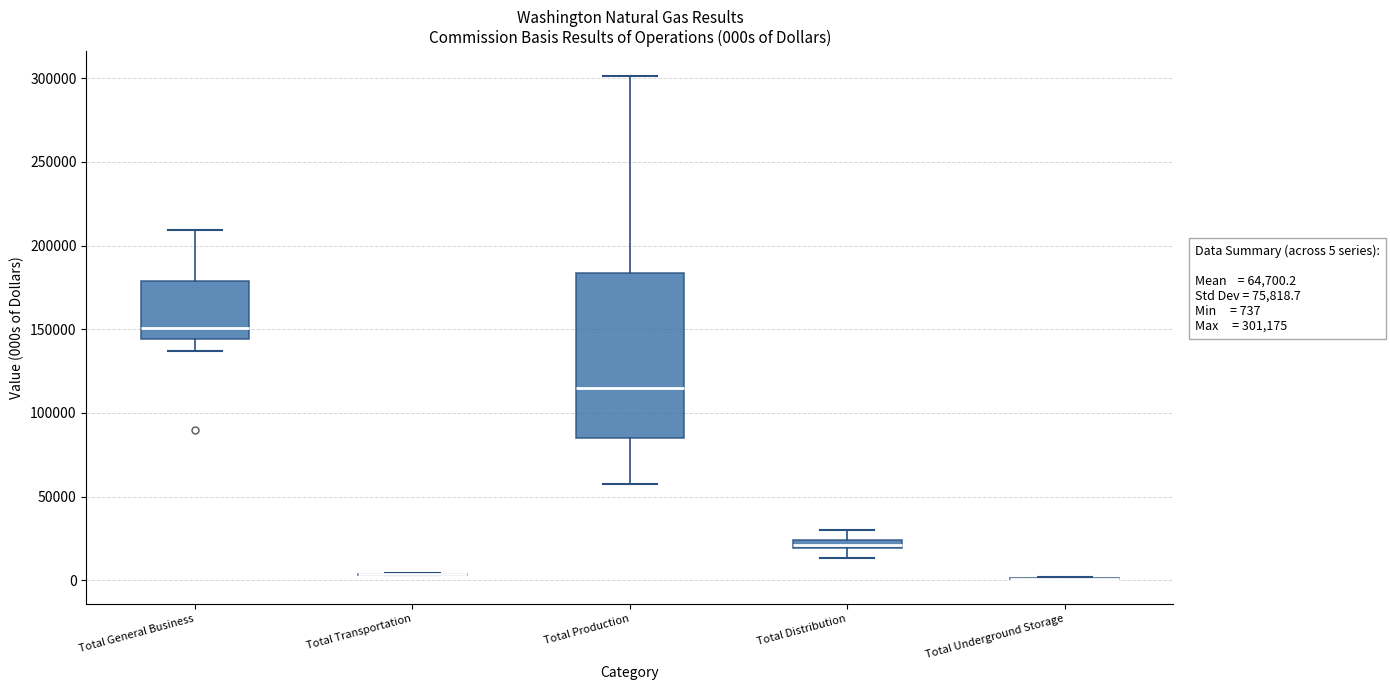

Comparing the boxes themselves (not the whiskers), which one is the tallest?

Total Production